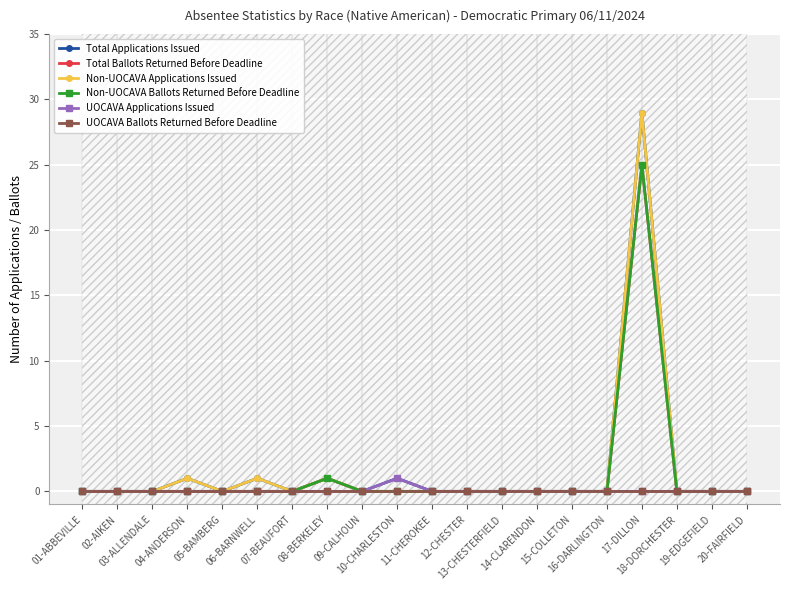

Which series has the largest range (max minus min)?

Total Applications Issued